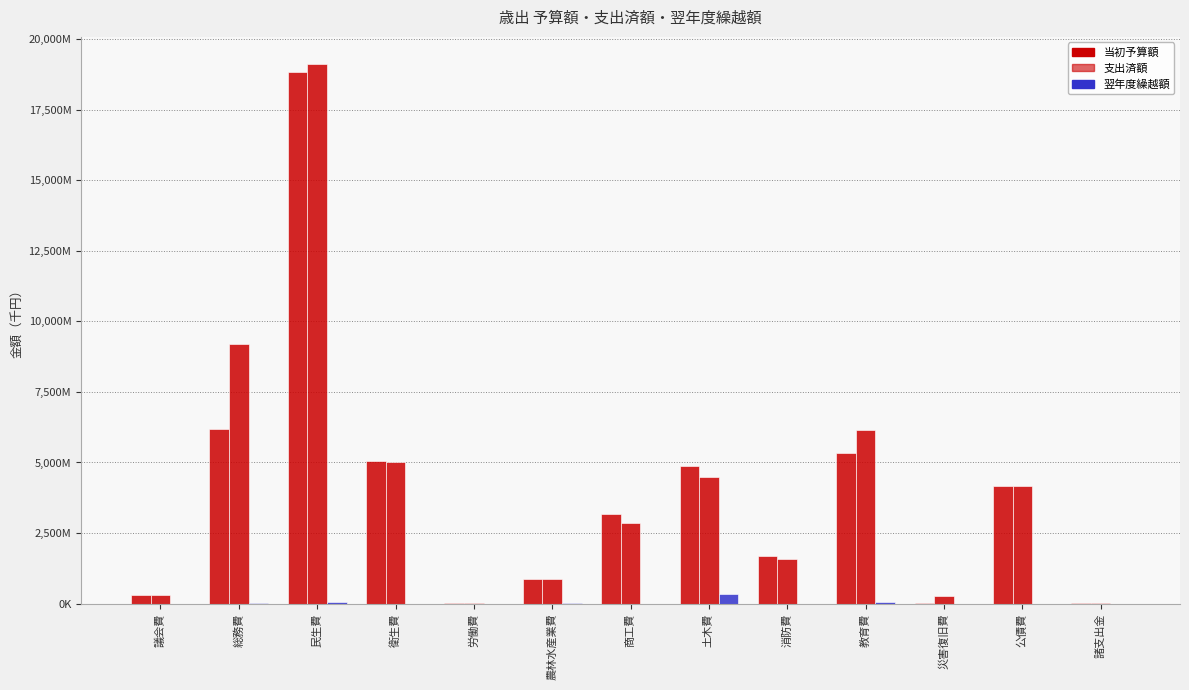

The value of 翌年度繰越額 at 災害復旧費 is 0. True or false?

True